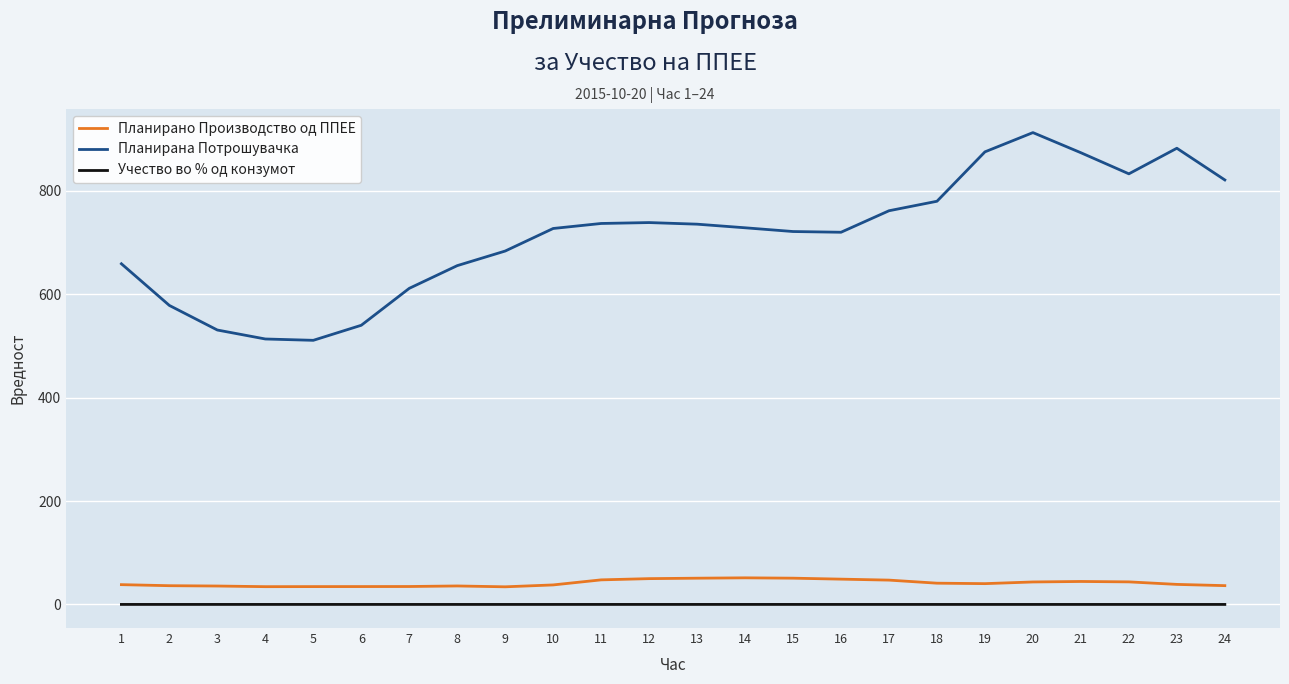

What is the spread (max minus min) of values at 16?

720.1